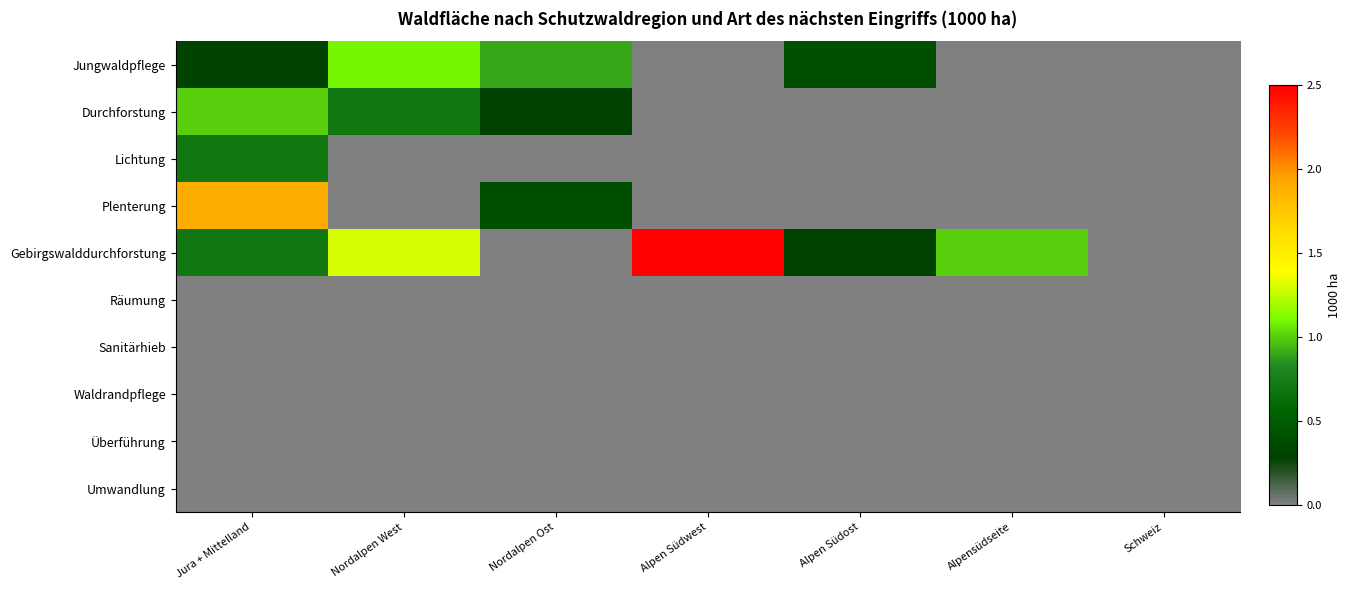

Rank the series by their maximum value, from lowest to highest.

Räumung, Sanitärhieb, Waldrandpflege, Überführung, Umwandlung, Lichtung, Durchforstung, Jungwaldpflege, Plenterung, Gebirgswalddurchforstung